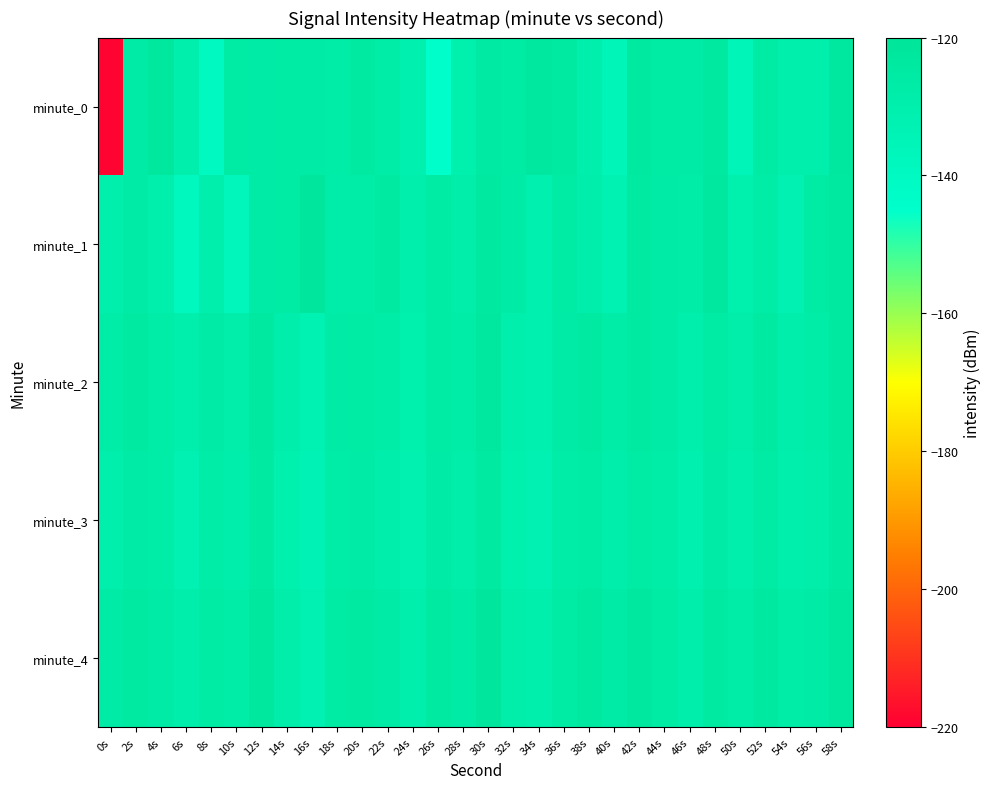

What is the maximum value shown in the chart?

-122.5